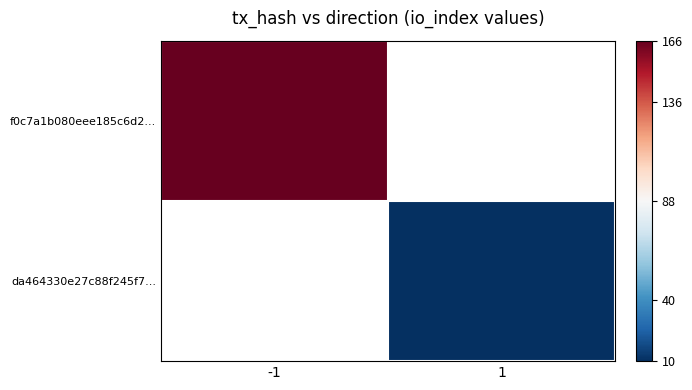

Count the number of categories in the chart.

2